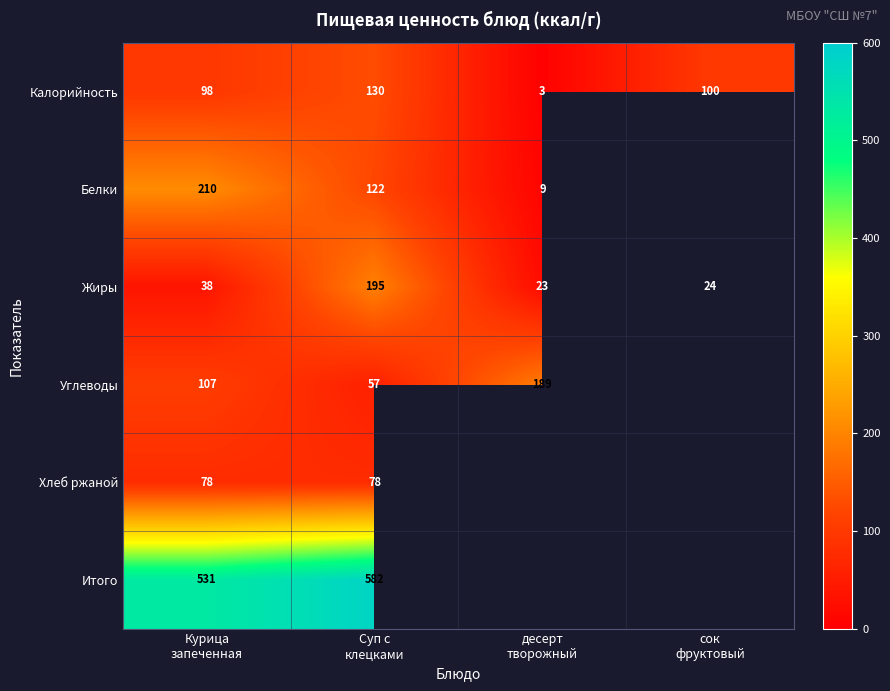

What is the minimum value for Жиры?

23